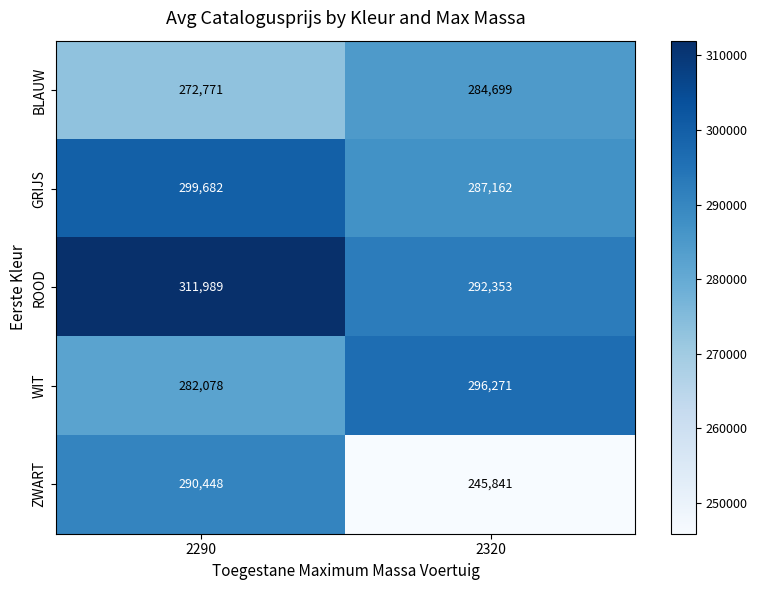

What is the total value across all series at 2320?

1406326